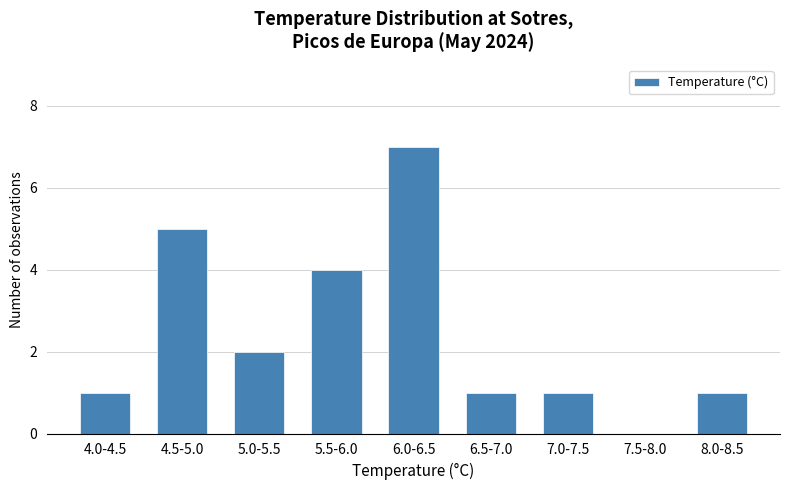

Is it true that the value at 4.0-4.5 is 0?

False